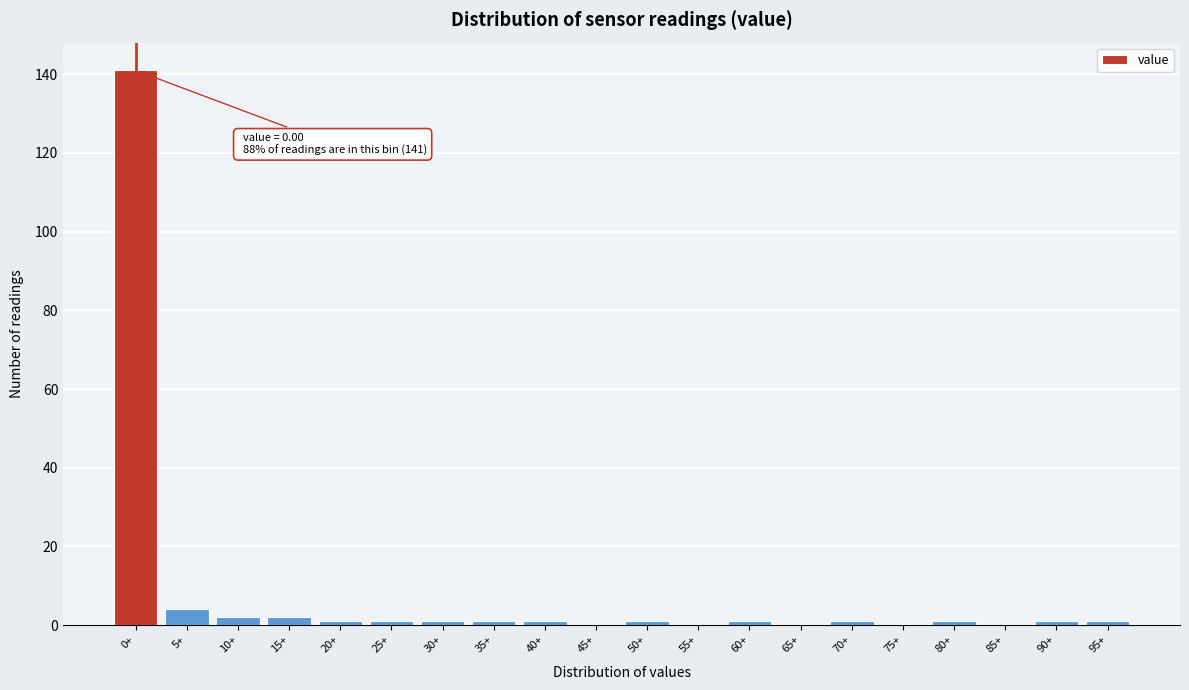

Reading left to right, extract all data points from this chart.

0+=141	5+=4	10+=2	15+=2	20+=1	25+=1	30+=1	35+=1	40+=1	45+=0	50+=1	55+=0	60+=1	65+=0	70+=1	75+=0	80+=1	85+=0	90+=1	95+=1